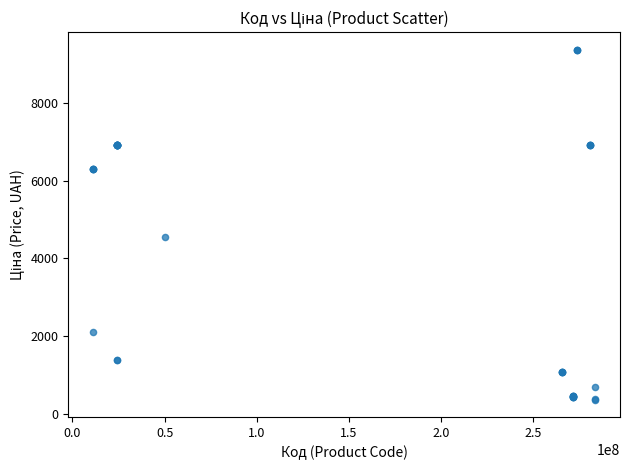

What Y value in the scatter plot is closest to 4871?

4561.9